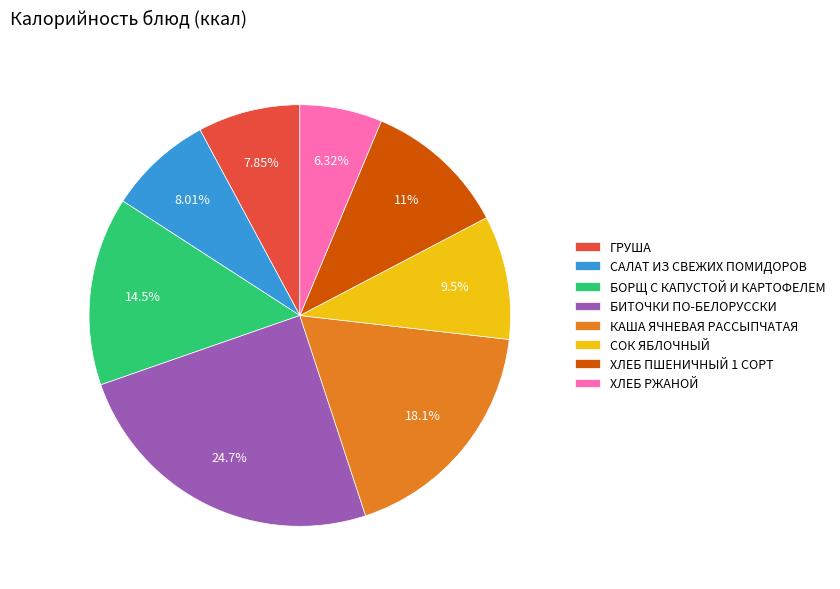

Between БОРЩ С КАПУСТОЙ И КАРТОФЕЛЕМ and БИТОЧКИ ПО-БЕЛОРУССКИ, which is larger?

БИТОЧКИ ПО-БЕЛОРУССКИ